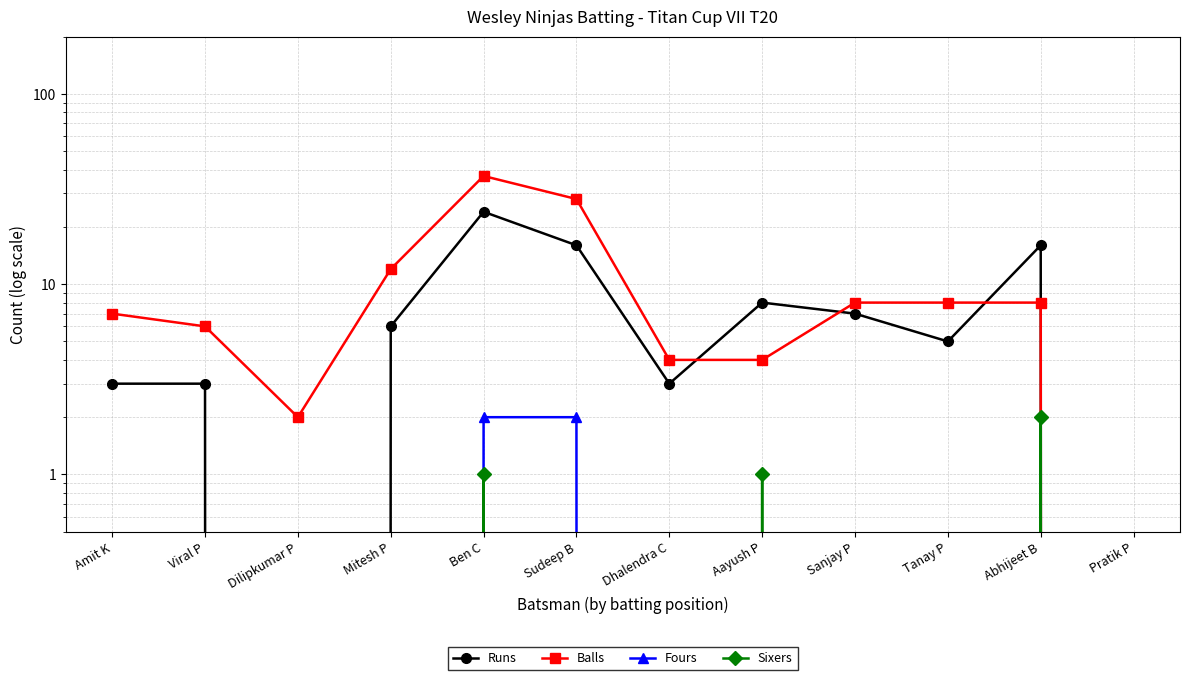

How many positive values does the Balls series have?

11